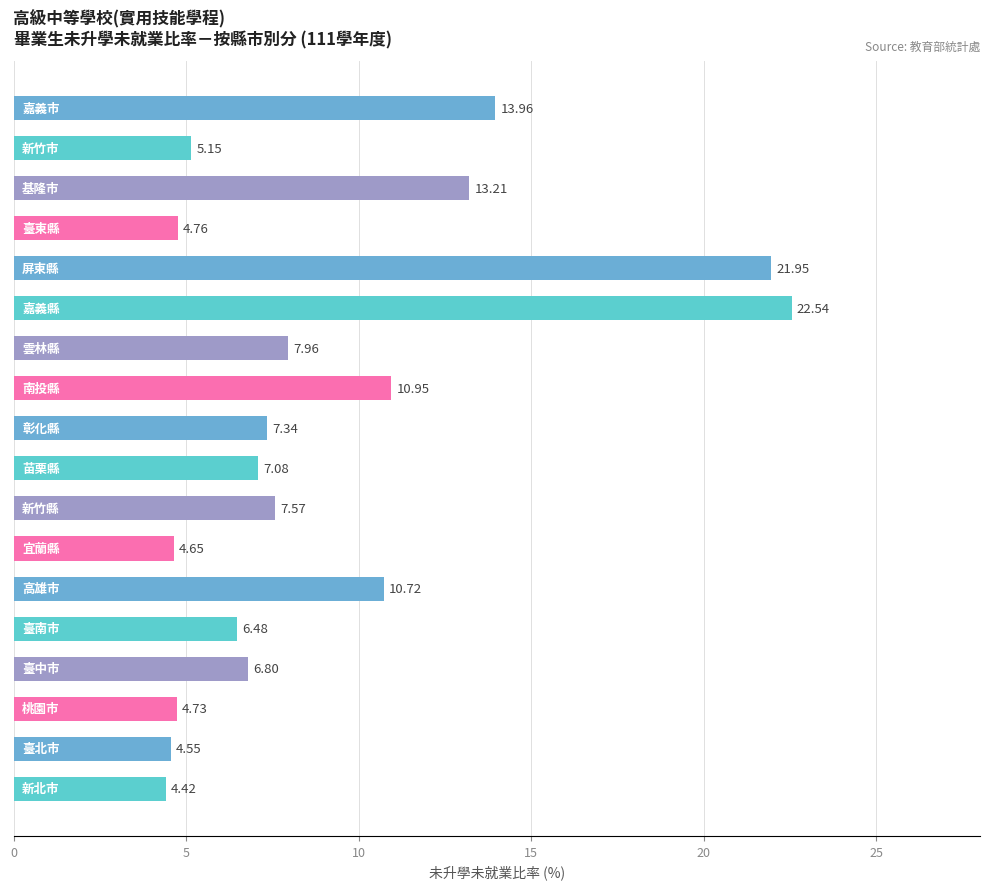

How many values are below 7?

8